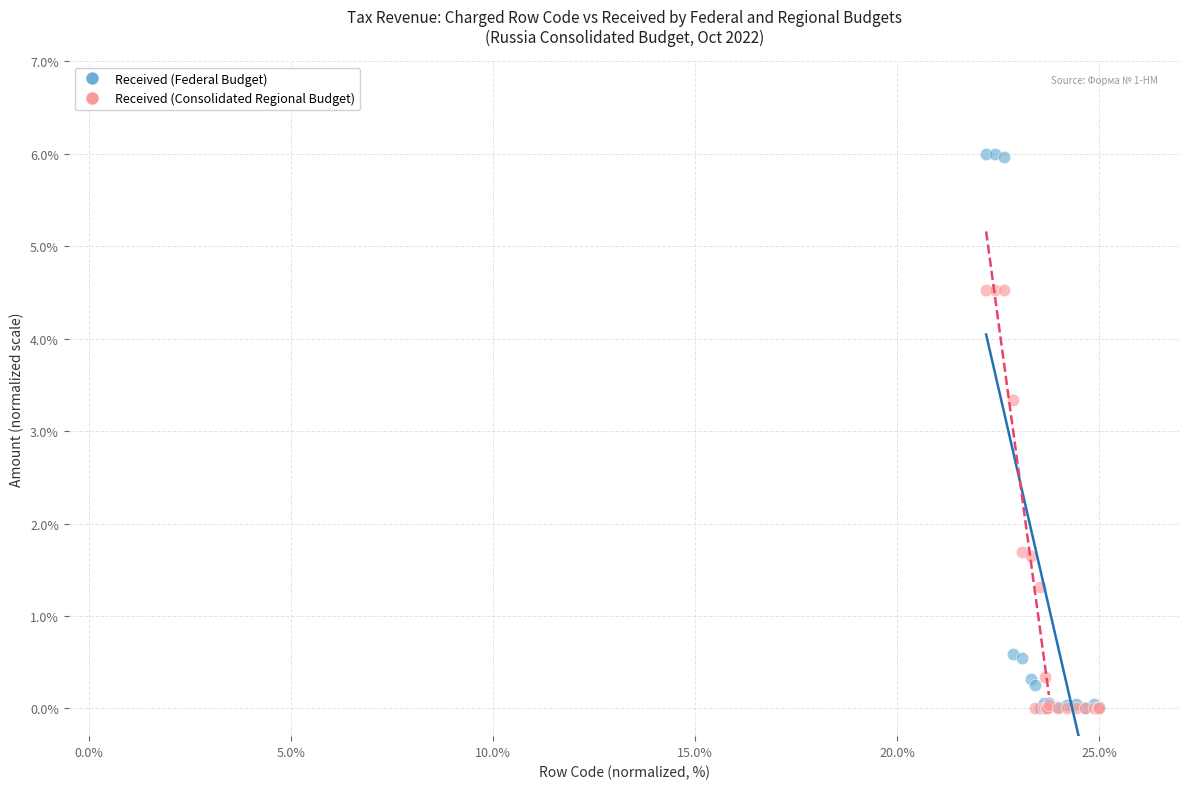

Which series has the widest spread of Y values?

Received (Federal Budget)